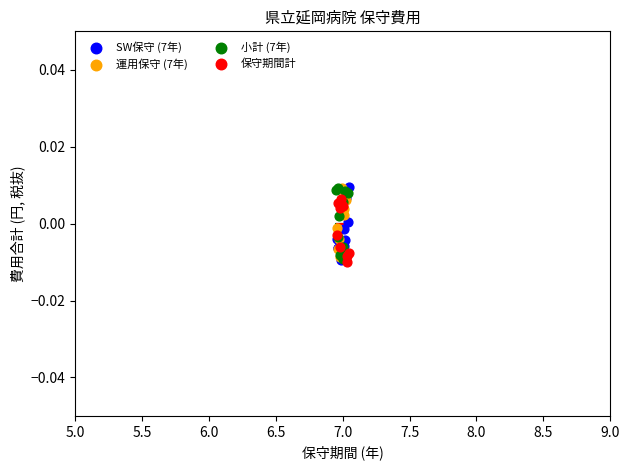

What are all the series names shown in the legend?

SW保守 (7年), 運用保守 (7年), 小計 (7年), 保守期間計